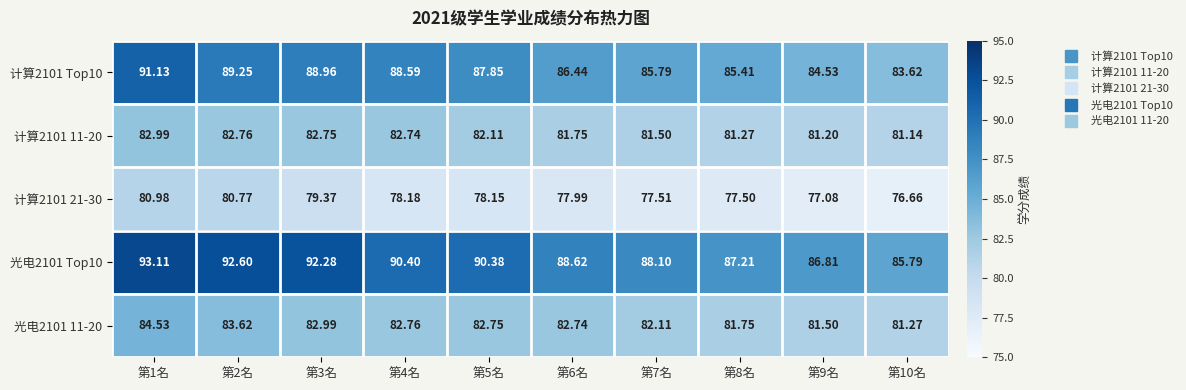

Is the value of 光电2101 11-20 at 第2名 greater than the value of 光电2101 Top10 at 第8名?

No